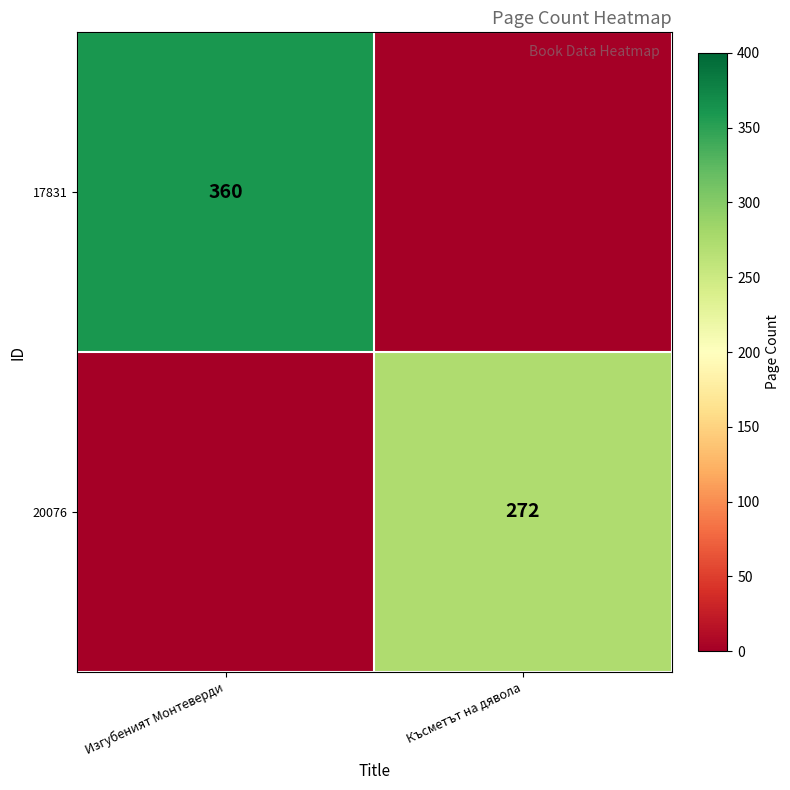

The value of 20076 at Късметът на дявола is 272. True or false?

True